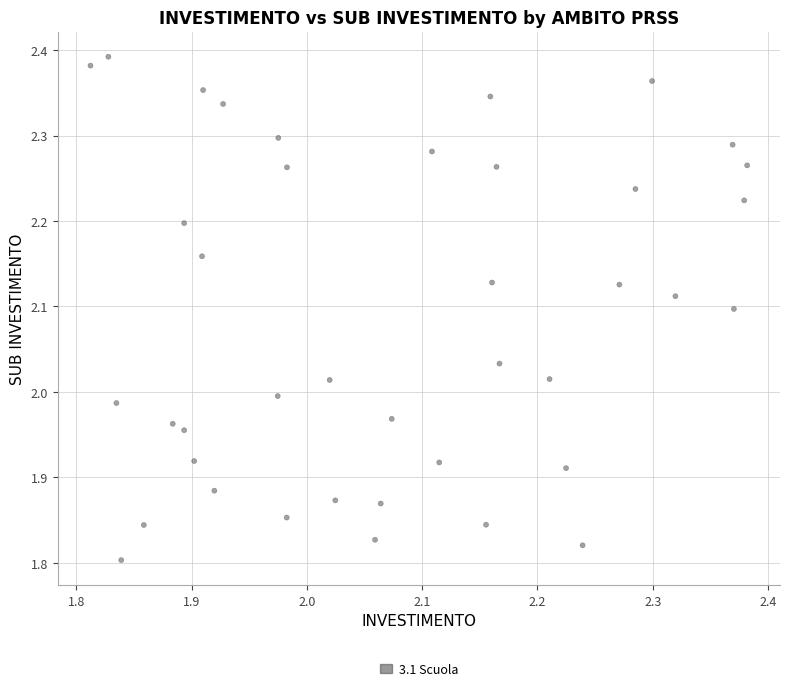

What is the range of Y values (max minus min)?

0.6